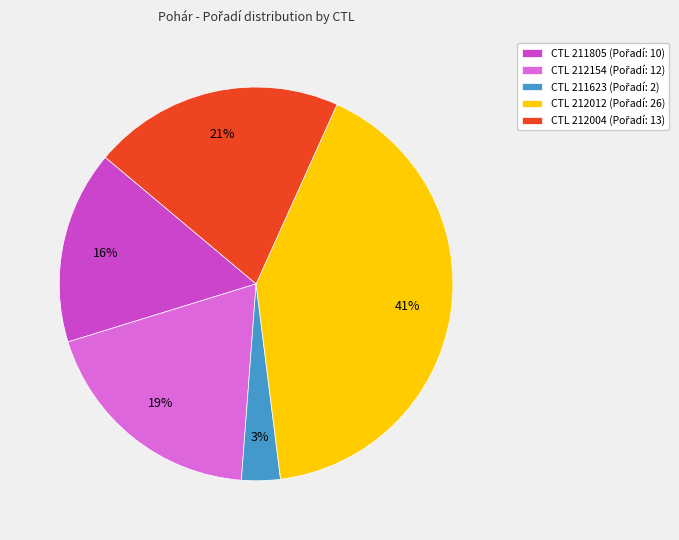

Does any single category account for the majority?

No